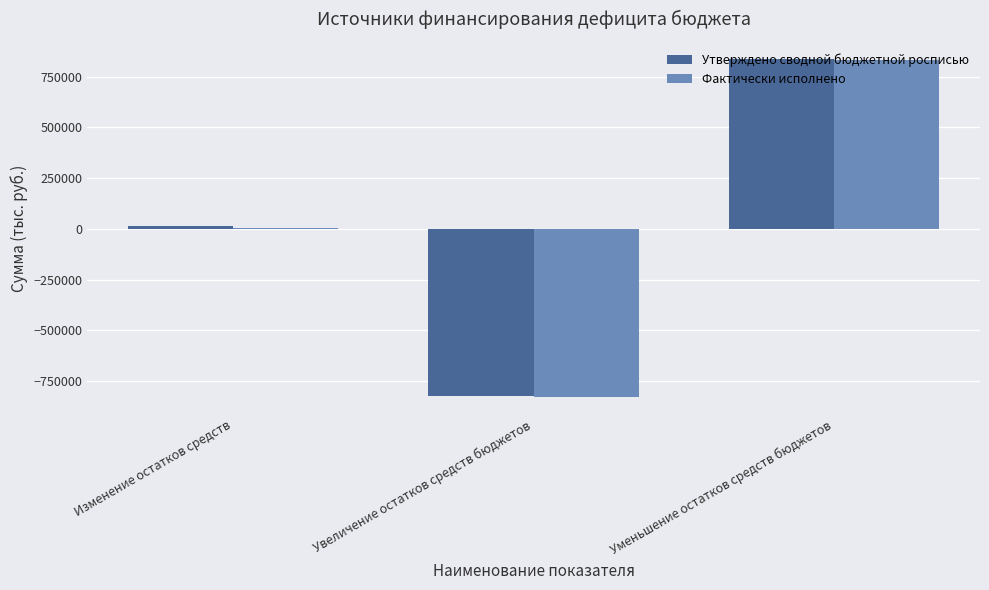

True or false: Утверждено сводной бюджетной росписью has a value of 176088.4 at Уменьшение остатков средств бюджетов.

False